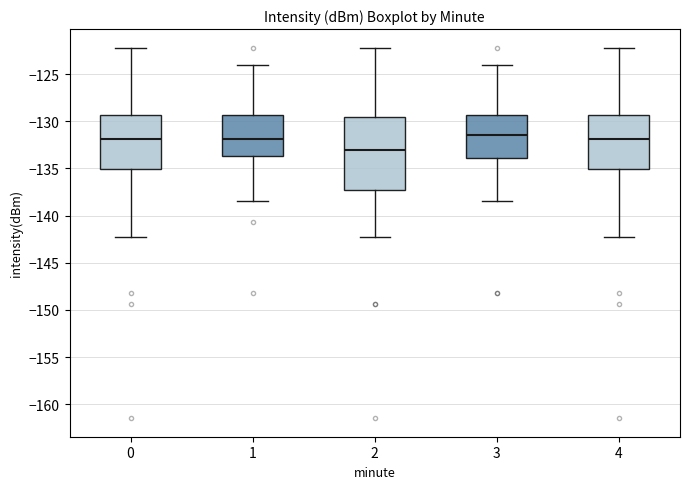

Reading left to right, transcribe this box plot: for each box, give where its median line is, the range the box spans, and where its two whiskers end, as read against the y-axis. The values are not printed on the chart, so give them approximately, as read against the axis.

0: median -132.0, box -135.0 to -129.5, whiskers -142.0 to -122.0
1: median -132.0, box -133.5 to -129.5, whiskers -138.5 to -124.0
2: median -133.0, box -137.5 to -129.5, whiskers -142.0 to -122.0
3: median -131.5, box -134.0 to -129.5, whiskers -138.5 to -124.0
4: median -132.0, box -135.0 to -129.5, whiskers -142.0 to -122.0